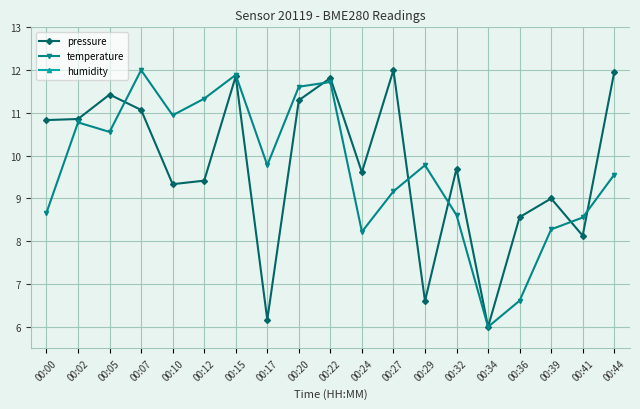

What are all the series names shown in the legend?

pressure, temperature, humidity